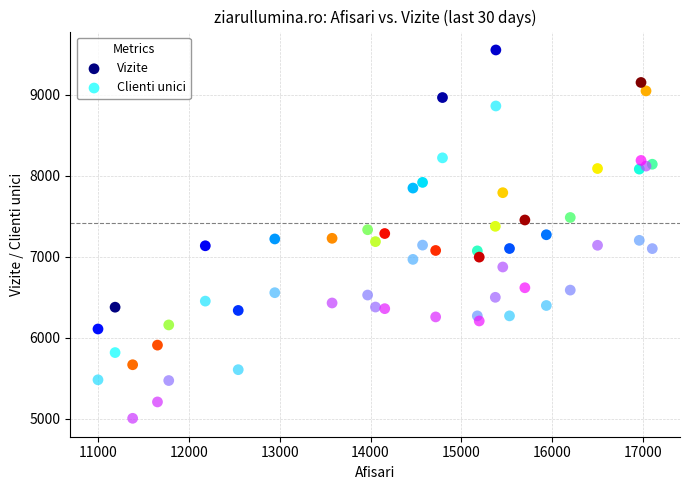

What are all the series names shown in the legend?

Vizite, Clienti unici